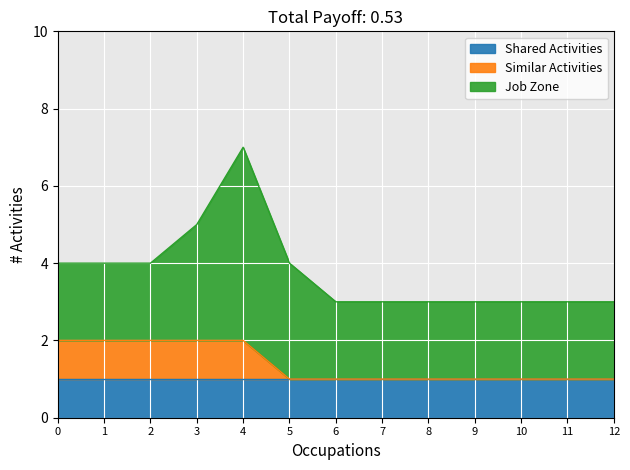

Is it true that Job Zone equals 2 at Office Machine Operators?

True